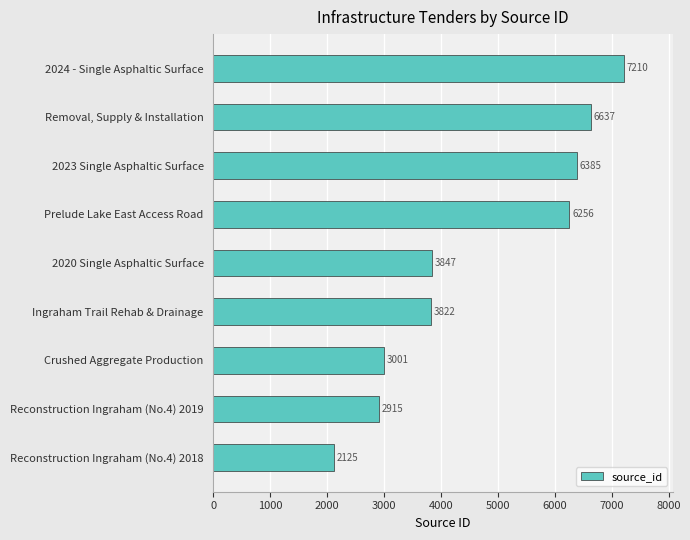

Rank the categories by value from lowest to highest.

Reconstruction Ingraham (No.4) 2018, Reconstruction Ingraham (No.4) 2019, Crushed Aggregate Production, Ingraham Trail Rehab & Drainage, 2020 Single Asphaltic Surface, Prelude Lake East Access Road, 2023 Single Asphaltic Surface, Removal, Supply & Installation, 2024 - Single Asphaltic Surface